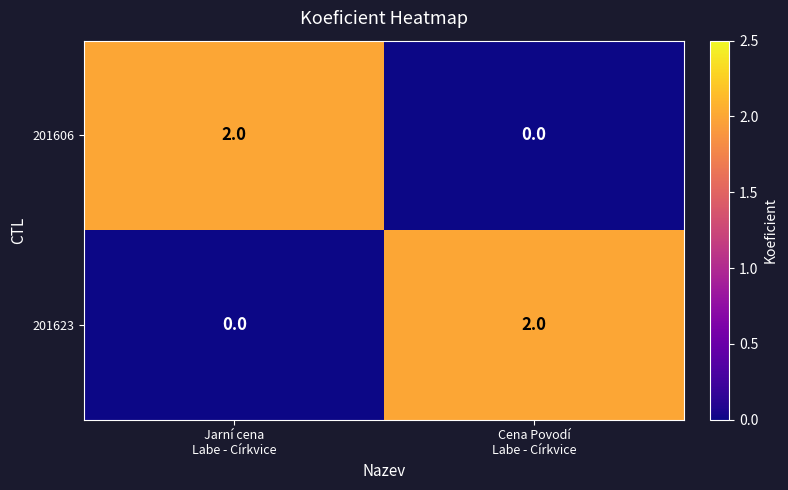

Reading left to right, extract all data points from this chart.

201606: 2	0
201623: 0	2